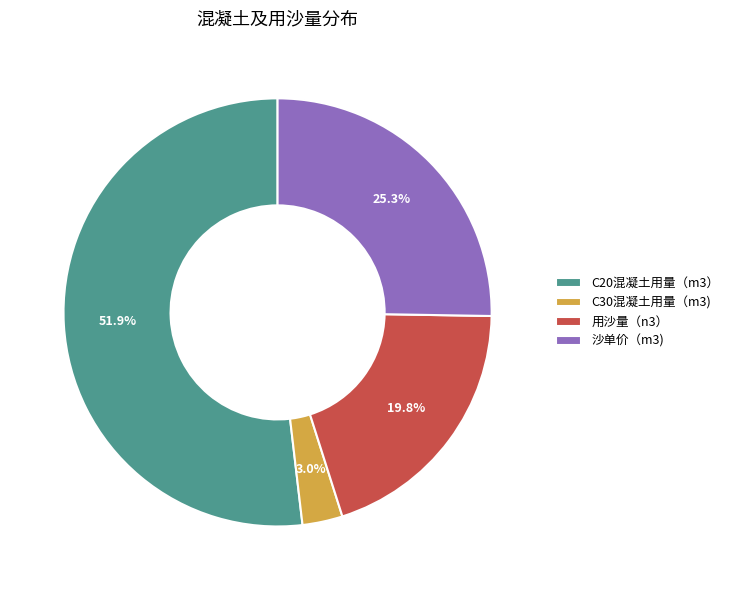

Which category accounts for the majority?

C20混凝土用量（m3）